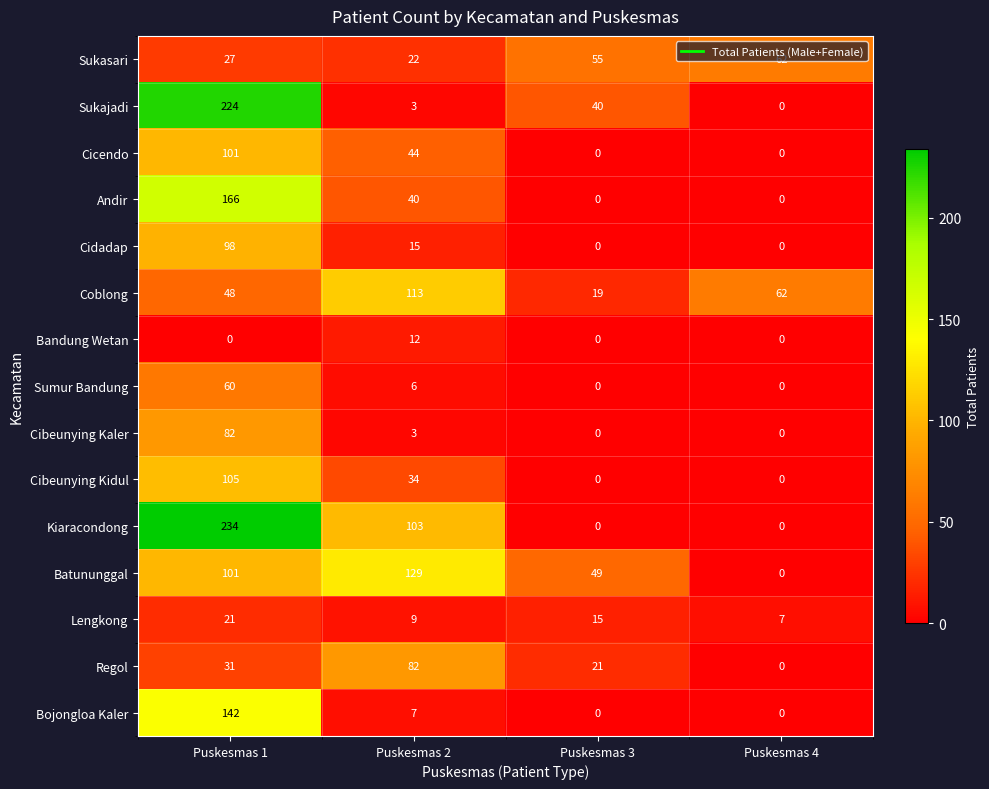

What is the spread (max minus min) of values at Puskesmas 1?

234